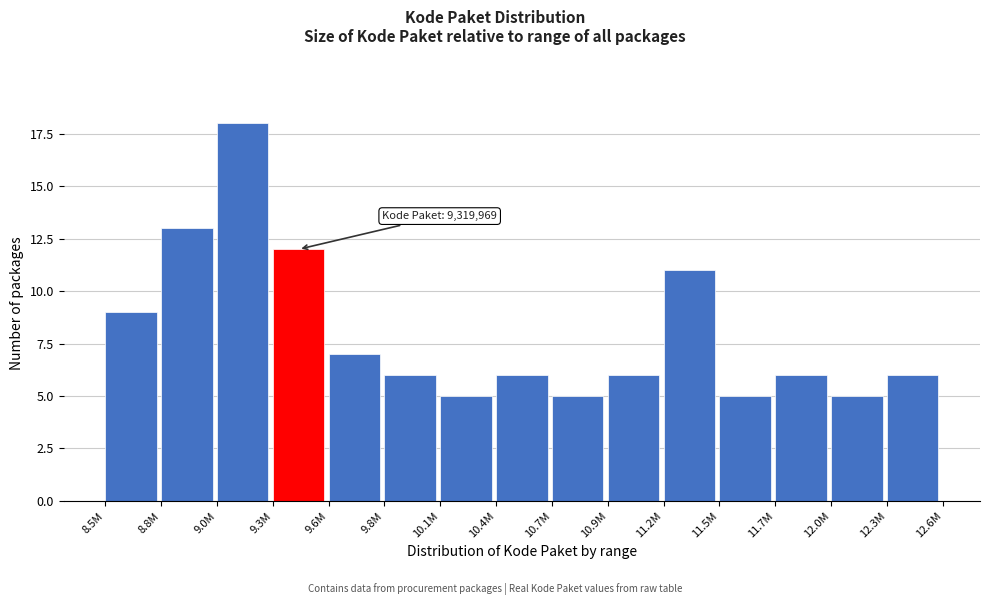

Reading left to right, list all the values displayed in this chart.

9	13	18	12	7	6	5	6	5	6	11	5	6	5	6